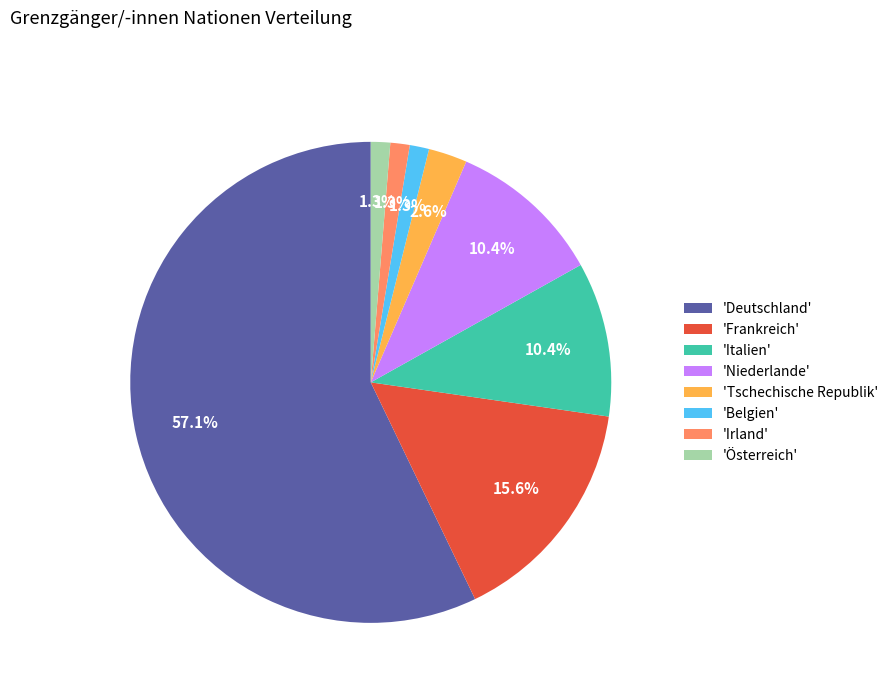

Combined, what portion of the pie is 'Frankreich' and 'Tschechische Republik'?

18.2%